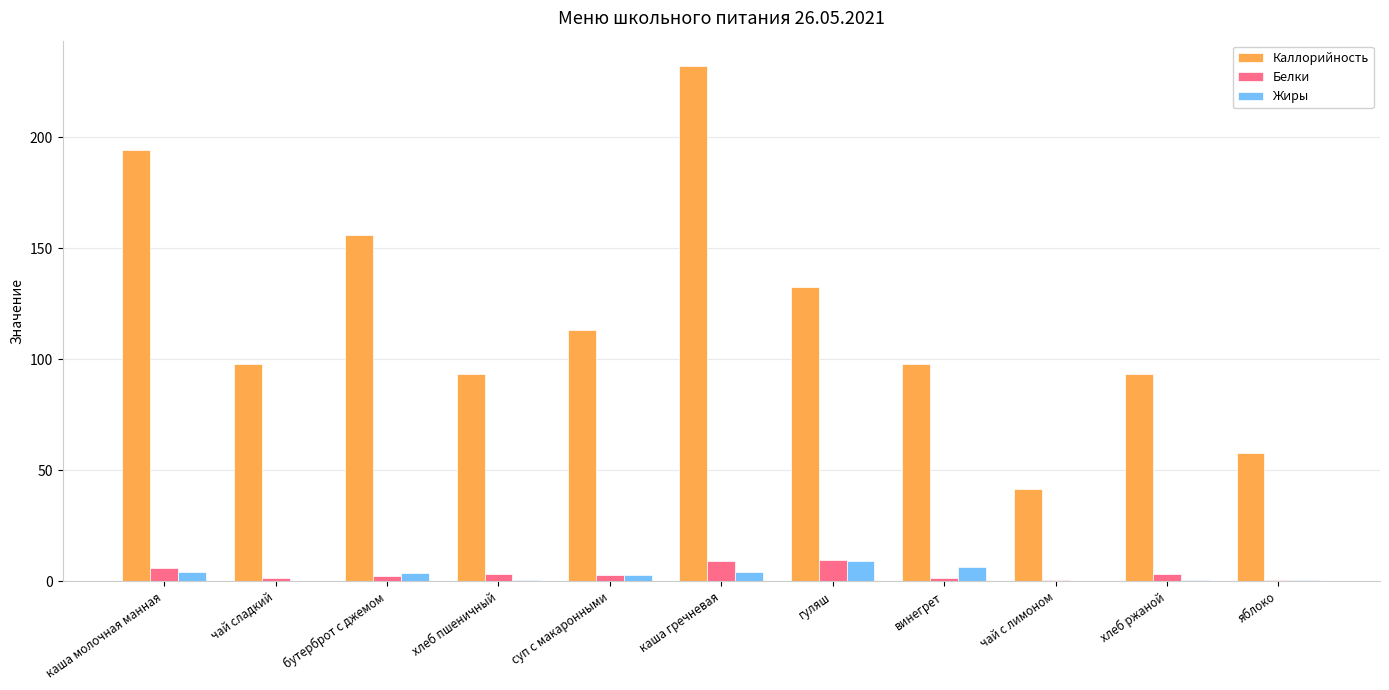

What is the total value across all series at хлеб пшеничный?

97.1